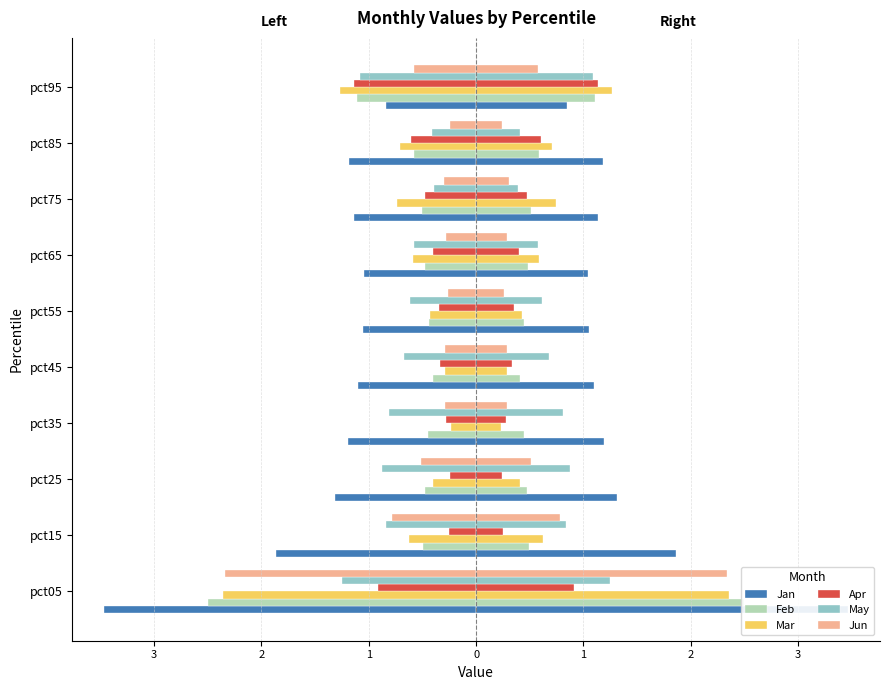

Which series has the largest range (max minus min)?

Jan